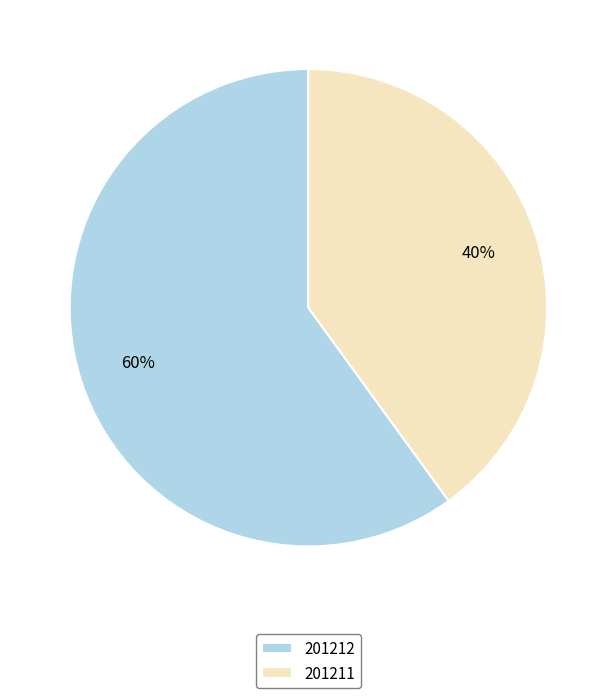

True or false: 201212 accounts for 73% of the total.

False